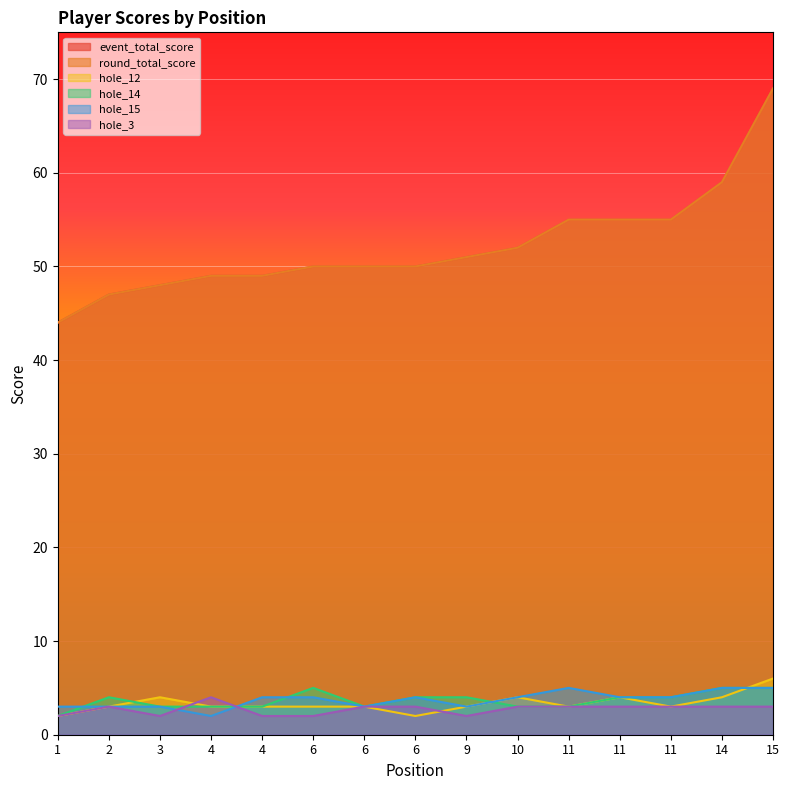

What are all the series names shown in the legend?

event_total_score, round_total_score, hole_12, hole_14, hole_15, hole_3